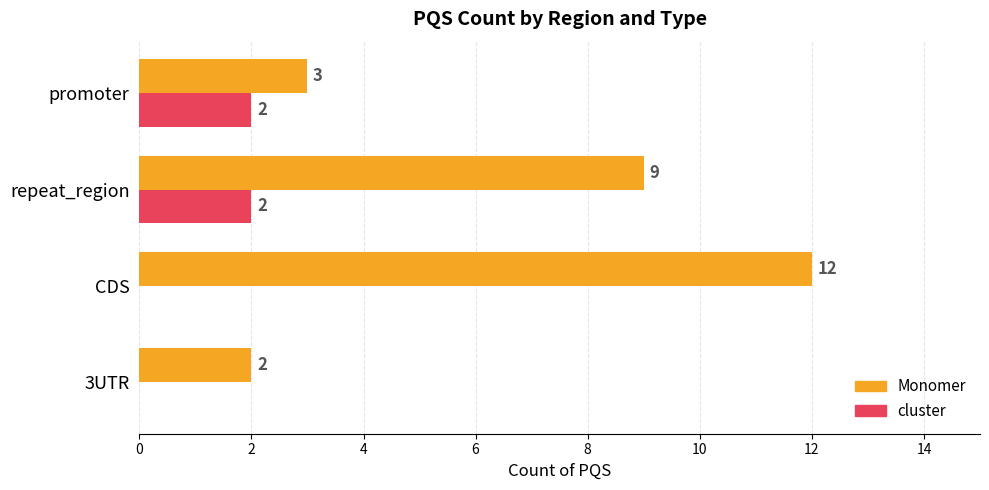

The value of cluster at CDS is 1. True or false?

False